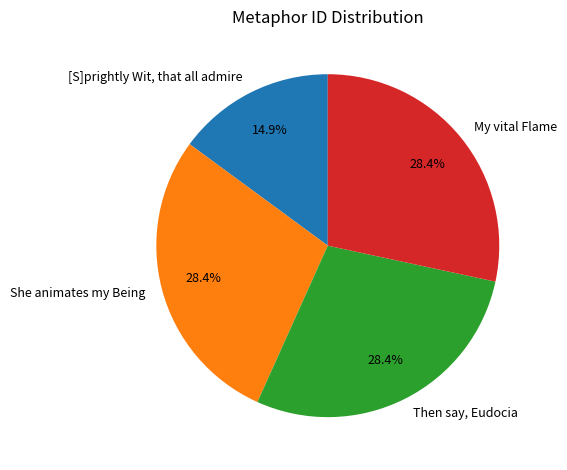

What percentage do Then say, Eudocia and [S]prightly Wit, that all admire together represent?

43.3%